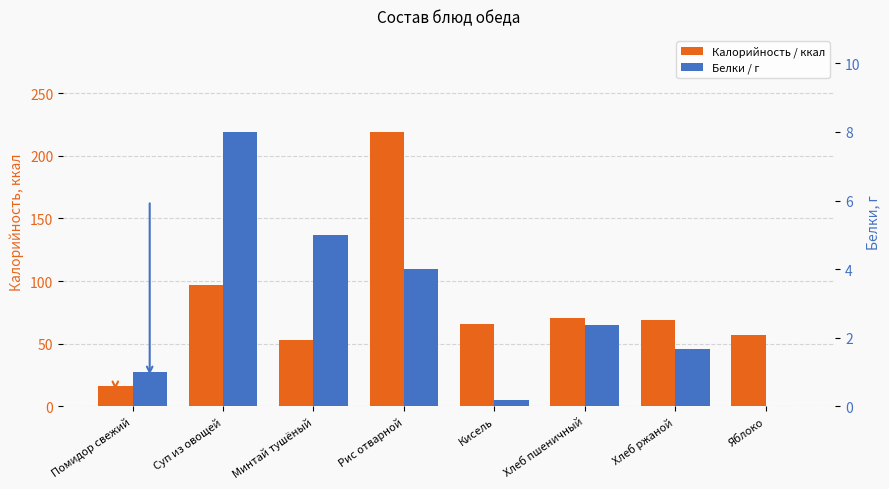

The value of Калорийность / ккал at Хлеб ржаной is 113.7. True or false?

False